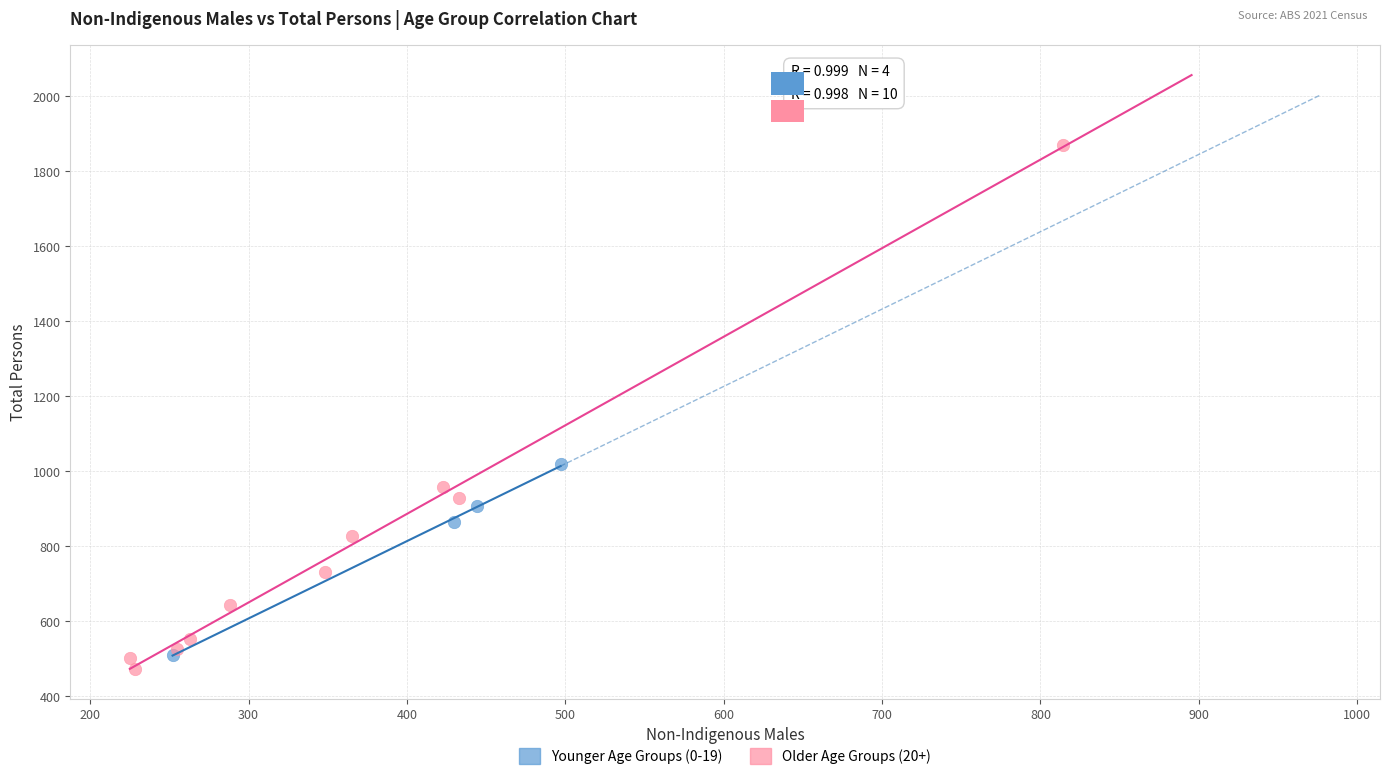

Which series reaches the minimum Y coordinate?

Older Age Groups (20+)